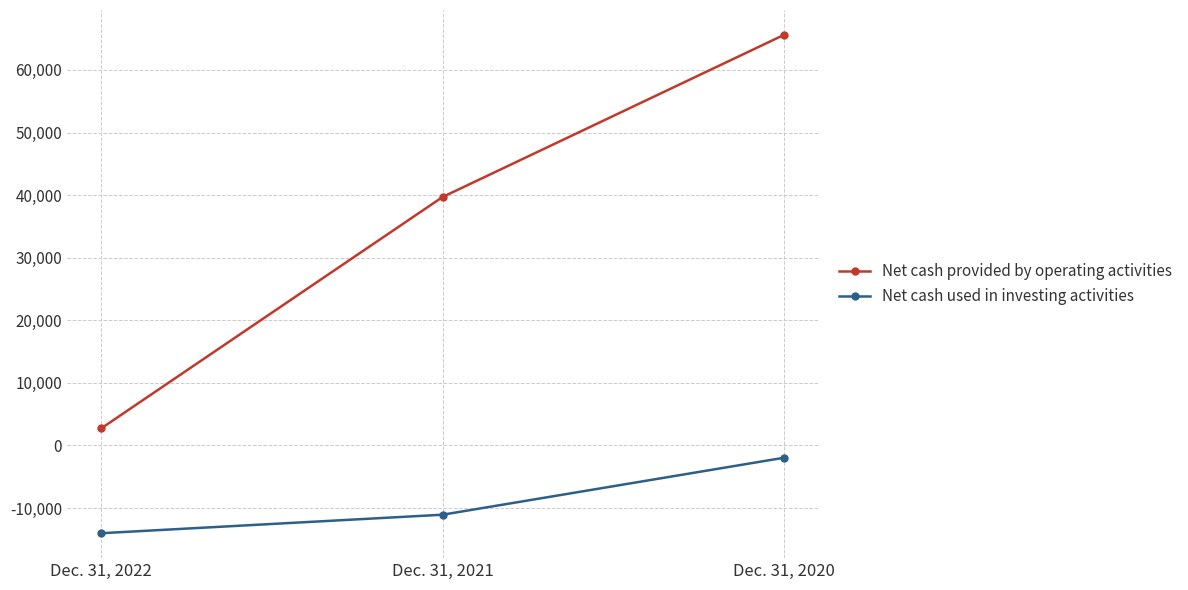

What is the difference between the Net cash provided by operating activities values at Dec. 31, 2022 and Dec. 31, 2021?

36976